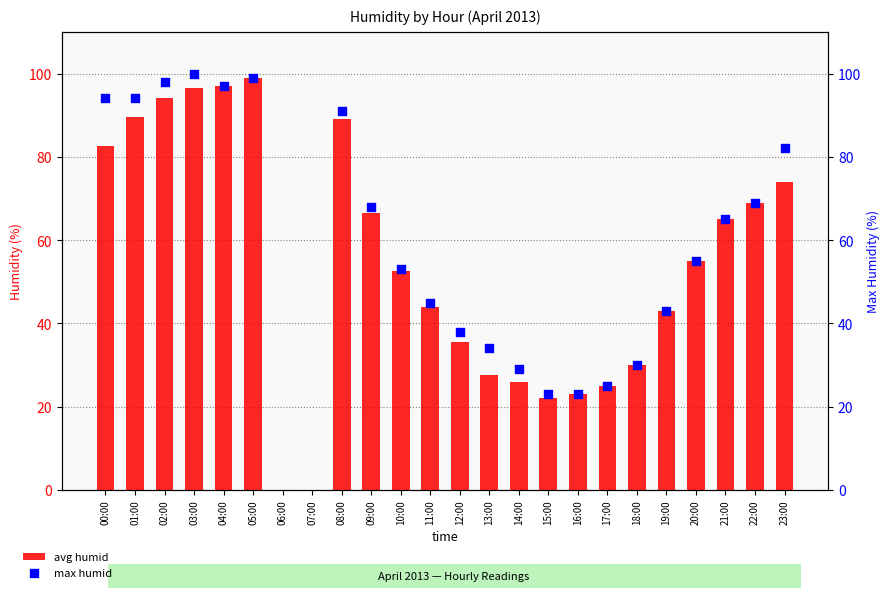

What are all the series names shown in the legend?

avg humid, max humid